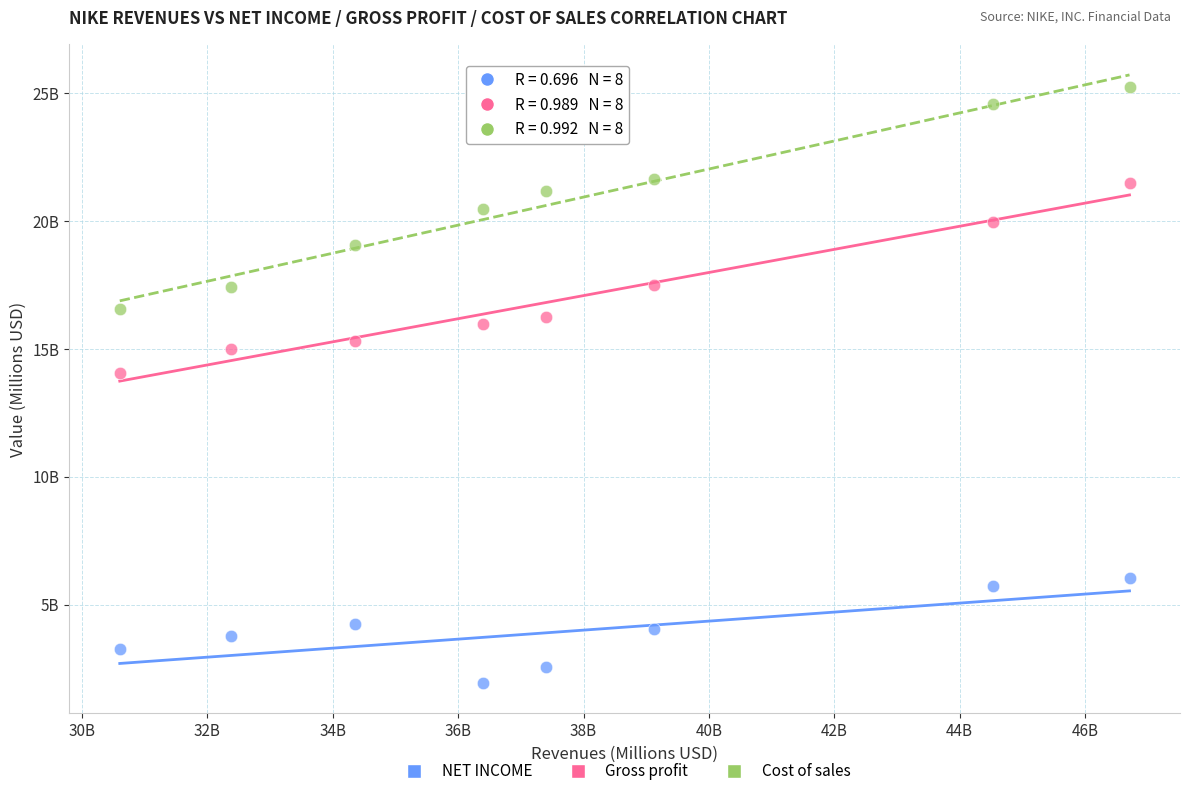

Which series contains the lowest Y value?

NET INCOME